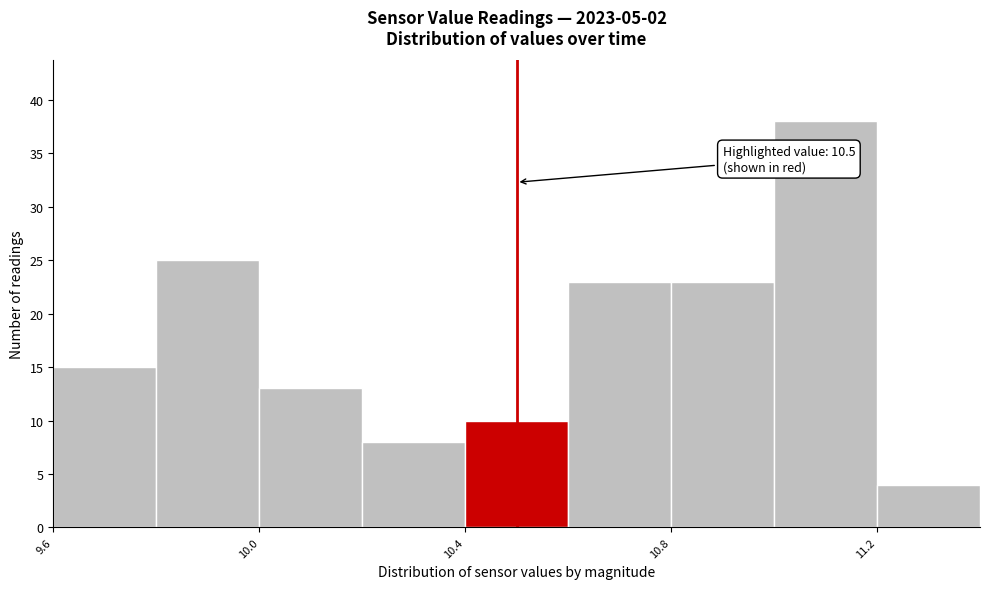

Over which range of the x-axis is the bar tallest?

11.0 to 11.2